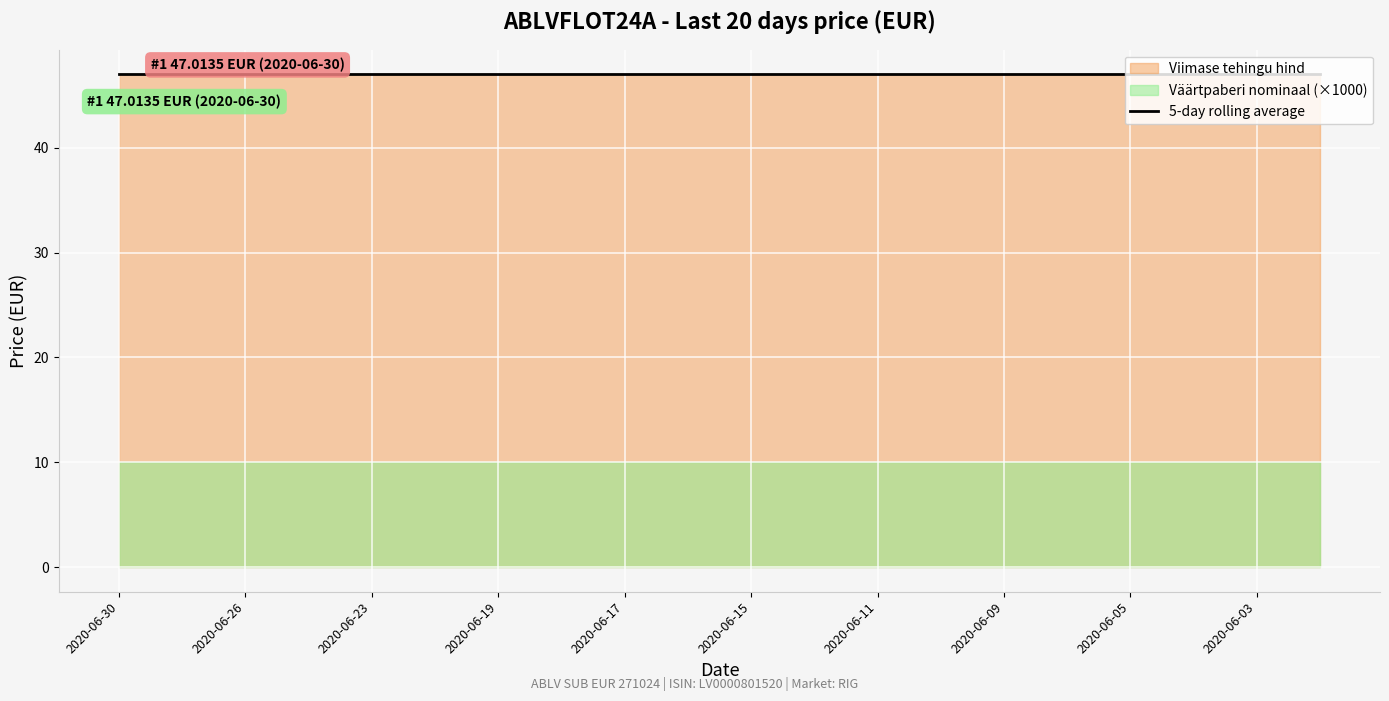

What is the value of the Viimase tehingu hind point at the 17th from the left?

47.0